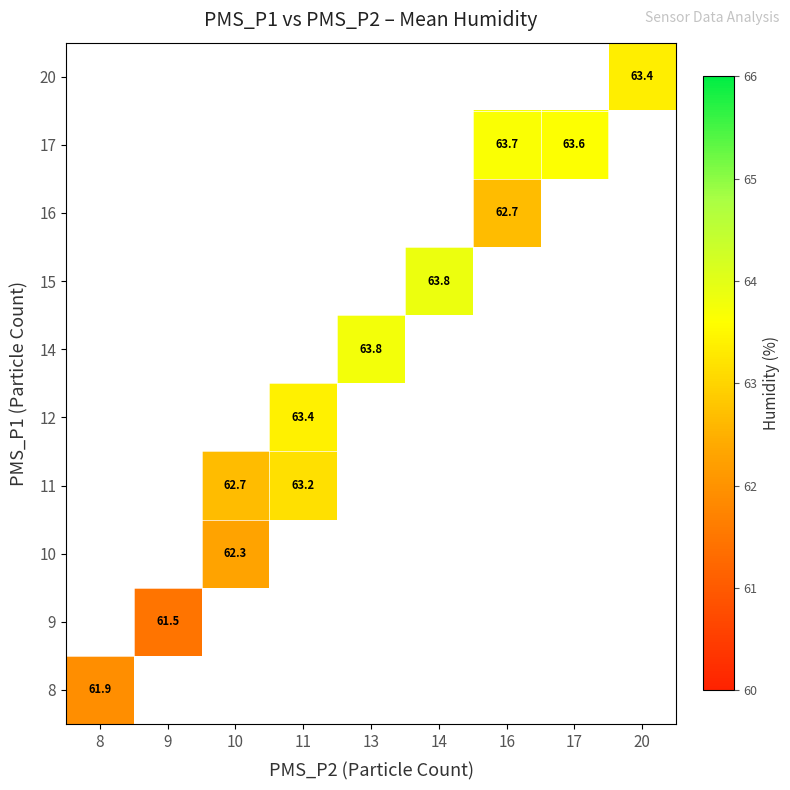

What is the greatest value displayed?

63.8